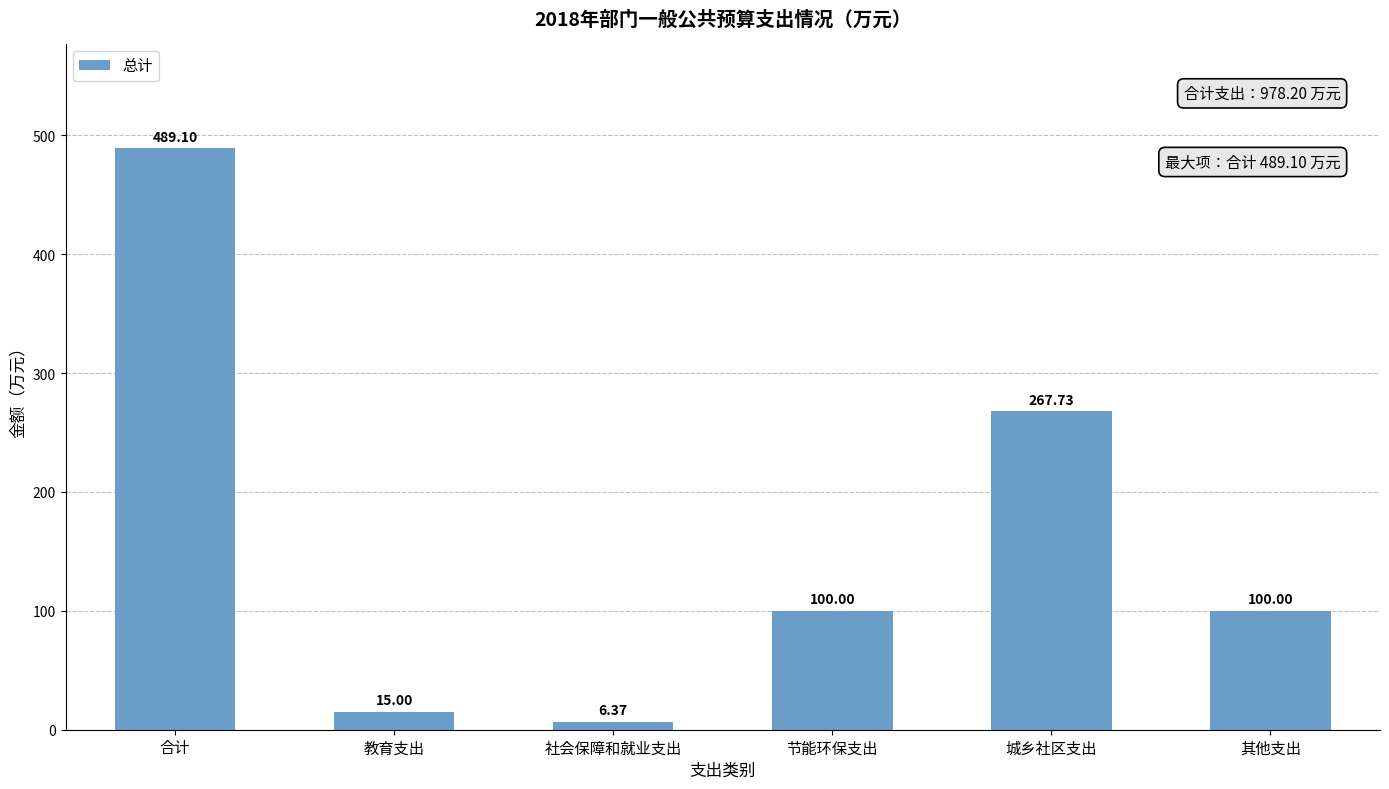

At which category does the chart reach its peak across all series?

合计